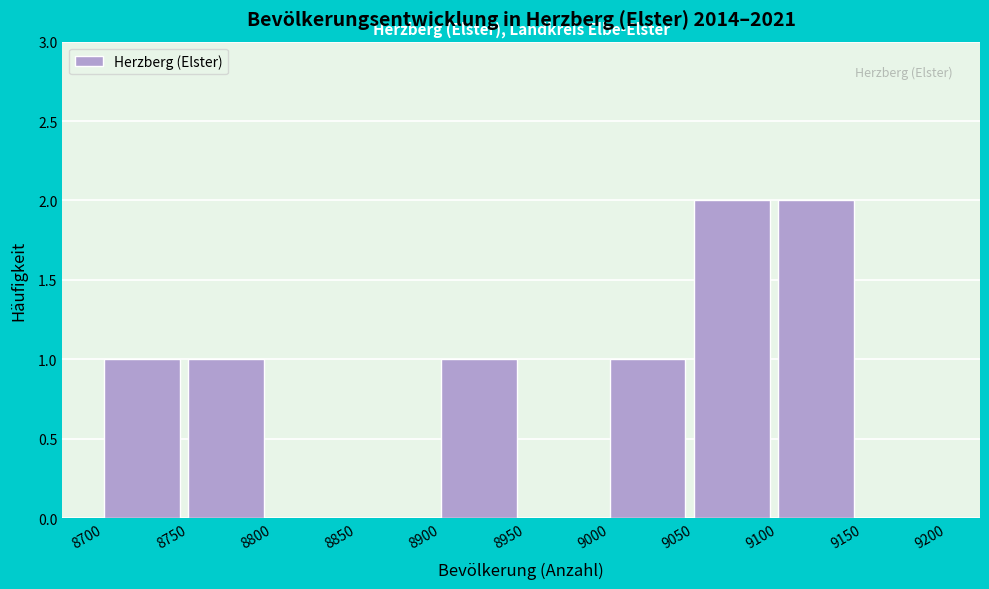

Reading left to right, transcribe this chart: for each bar, give the range it covers on the x-axis and its height. The values are not printed on the chart, so give them approximately, as read against the axis.

8700 to 8750: 1
8750 to 8800: 1
8800 to 8850: 0
8850 to 8900: 0
8900 to 8950: 1
8950 to 9000: 0
9000 to 9050: 1
9050 to 9100: 2
9100 to 9150: 2
9150 to 9200: 0